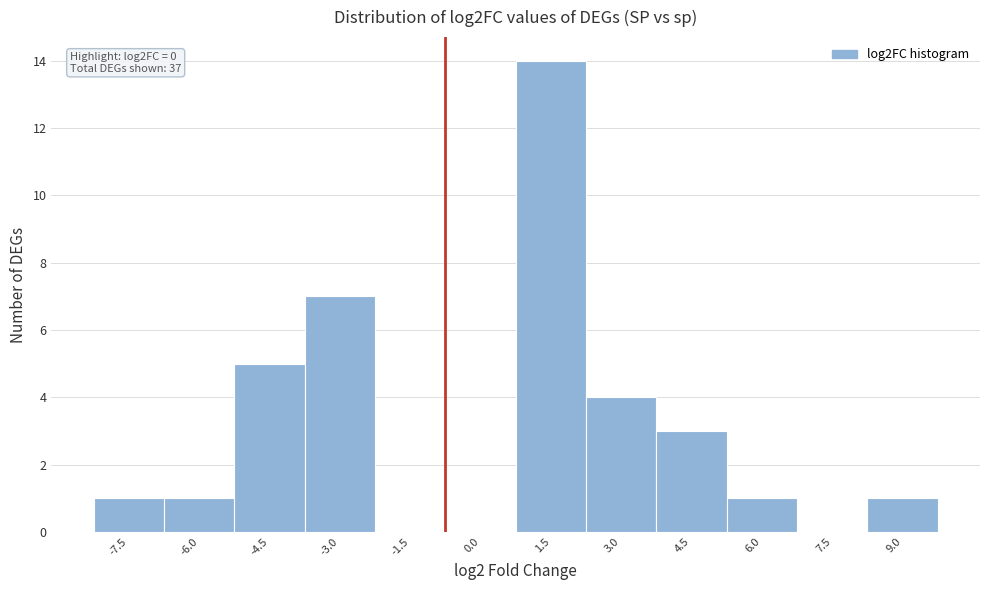

Reading left to right, what are all the values shown in this chart?

-7.5=1	-6.0=1	-4.5=5	-3.0=7	-1.5=0	0.0=0	1.5=14	3.0=4	4.5=3	6.0=1	7.5=0	9.0=1